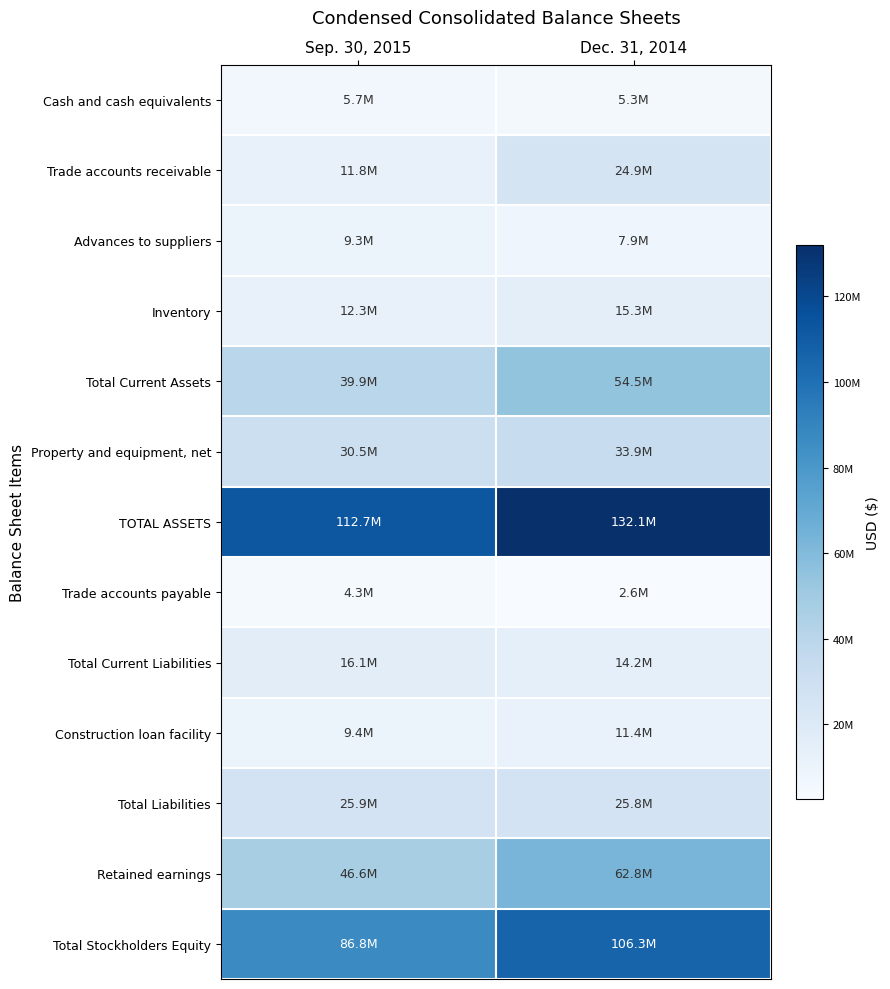

At Sep. 30, 2015, list the series in order from smallest to largest.

Trade accounts payable, Cash and cash equivalents, Advances to suppliers, Construction loan facility, Trade accounts receivable, Inventory, Total Current Liabilities, Total Liabilities, Property and equipment, net, Total Current Assets, Retained earnings, Total Stockholders Equity, TOTAL ASSETS